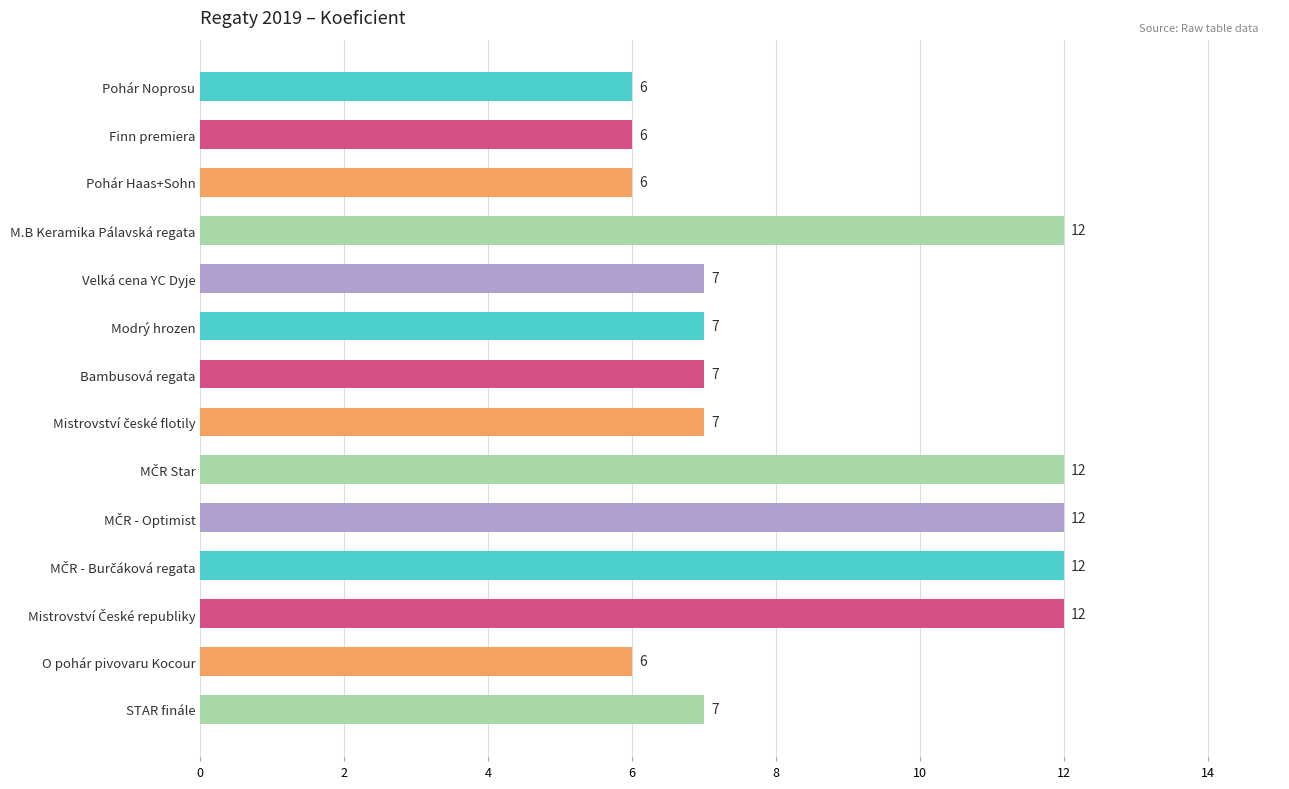

What is the sum of the values at O pohár pivovaru Kocour and M.B Keramika Pálavská regata?

18